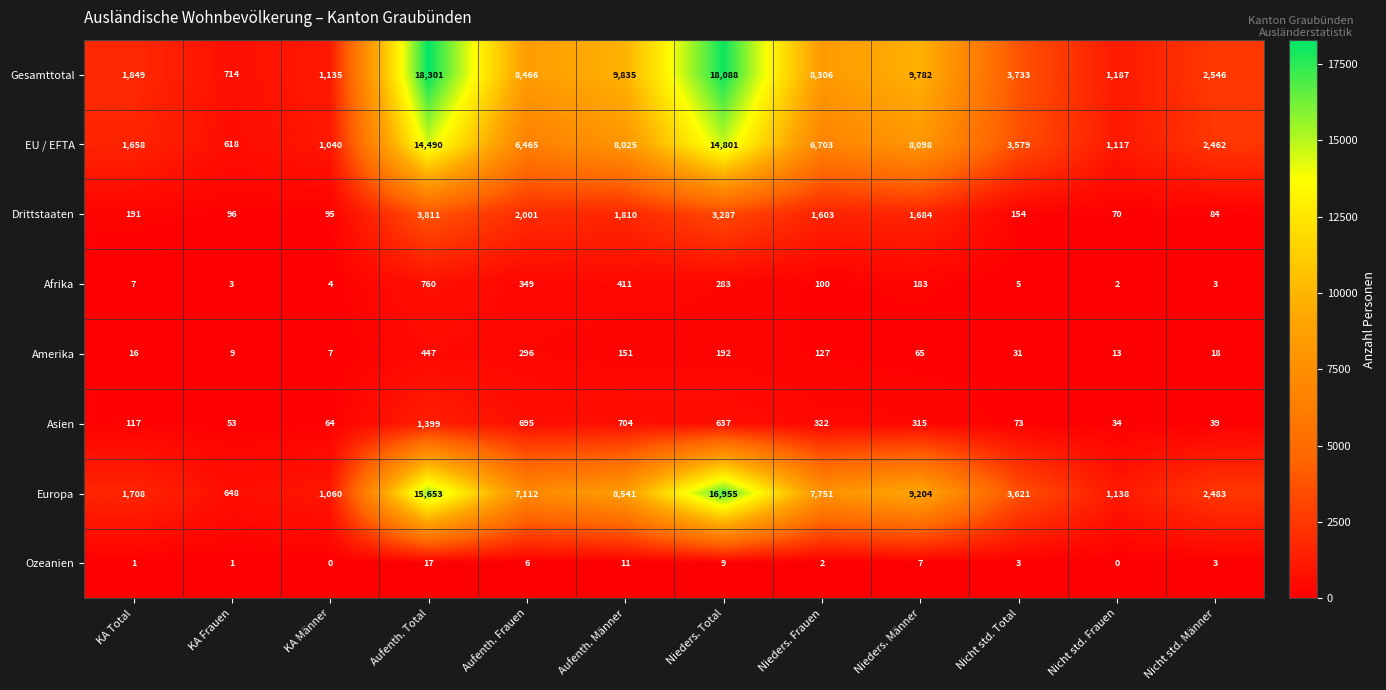

Where is Drittstaaten nearest to the value 1940?

Aufenth. Frauen